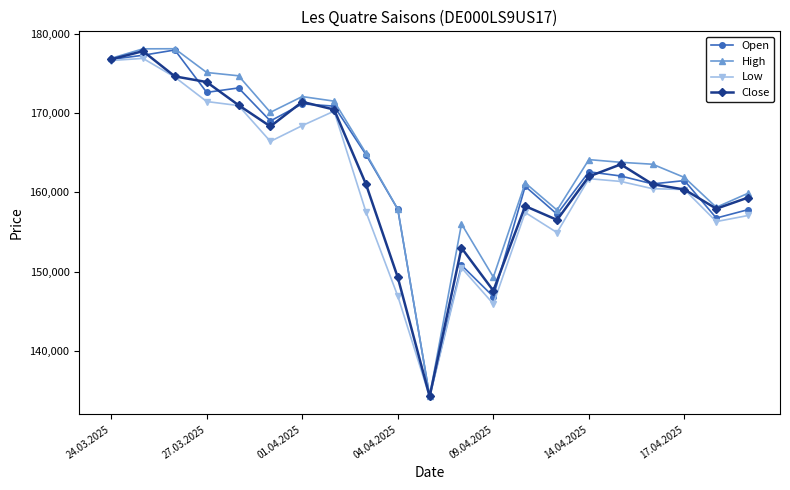

After their last crossing, which series has the higher values: Open or Close?

Close